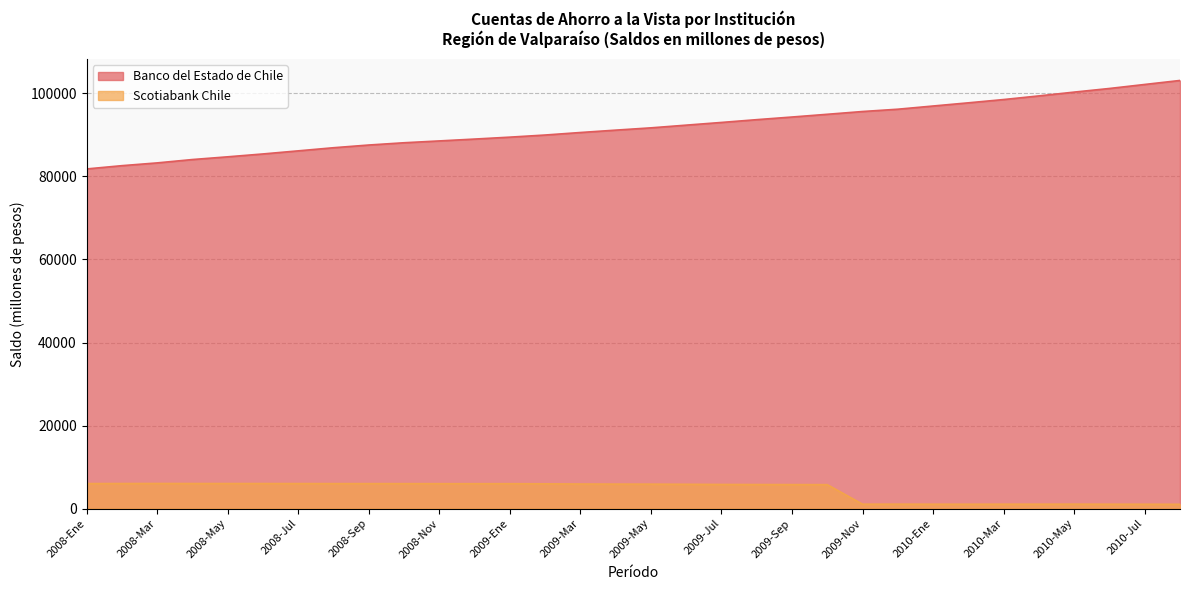

At which label does Scotiabank Chile first exceed 5889?

2008-Ene